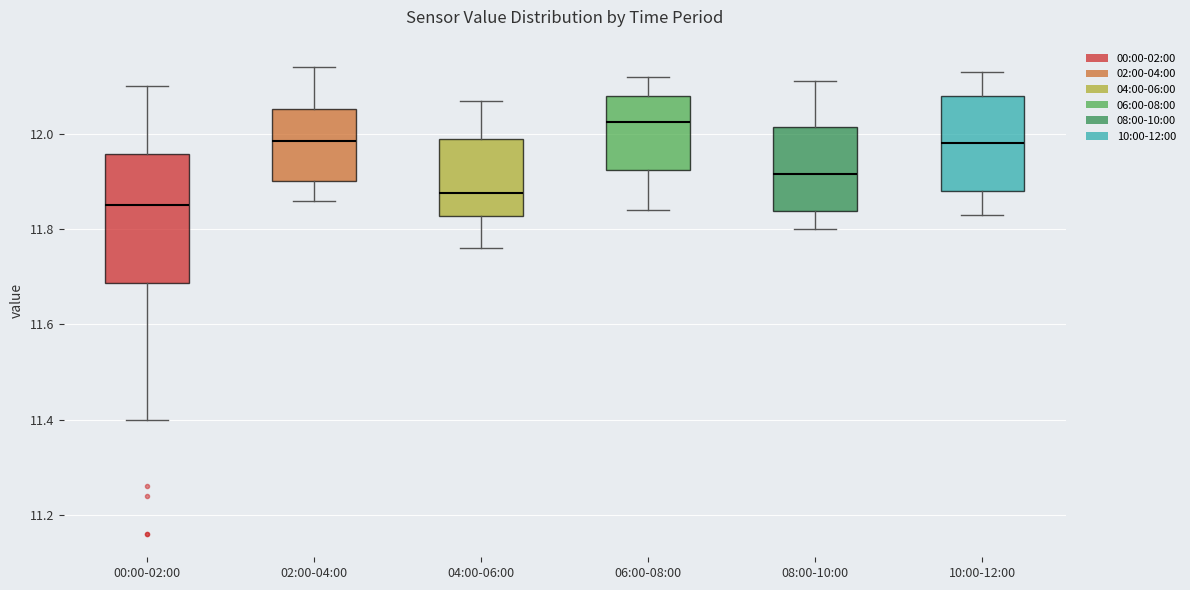

Which box is the tallest, from its lower edge to its upper edge?

00:00-02:00